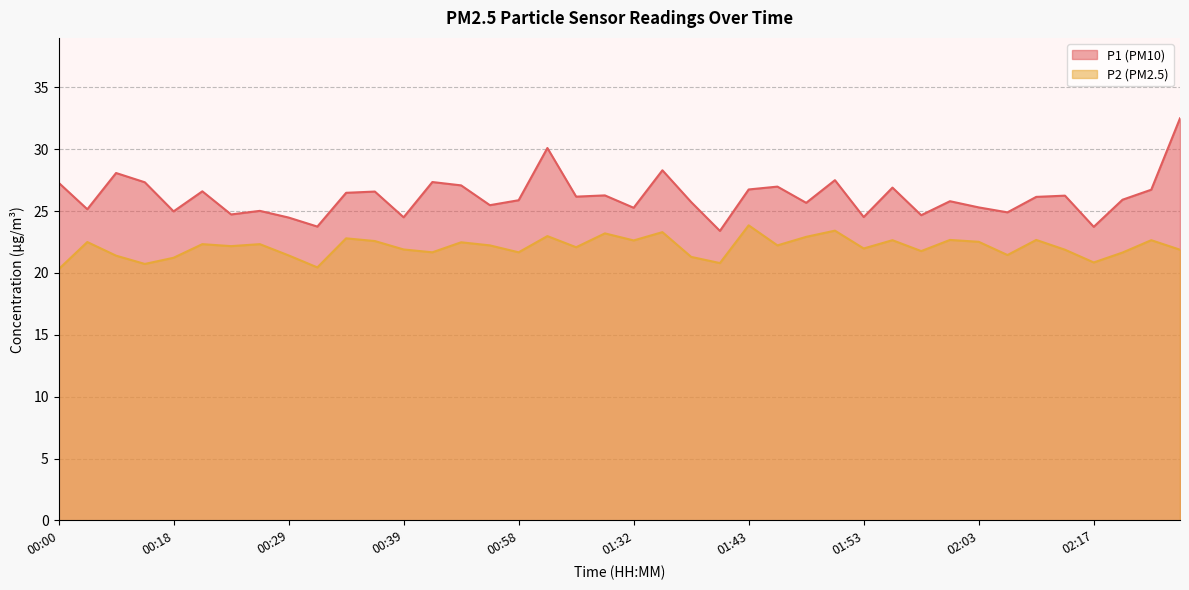

What is the difference between the second highest and minimum values in the P1 series?

6.7